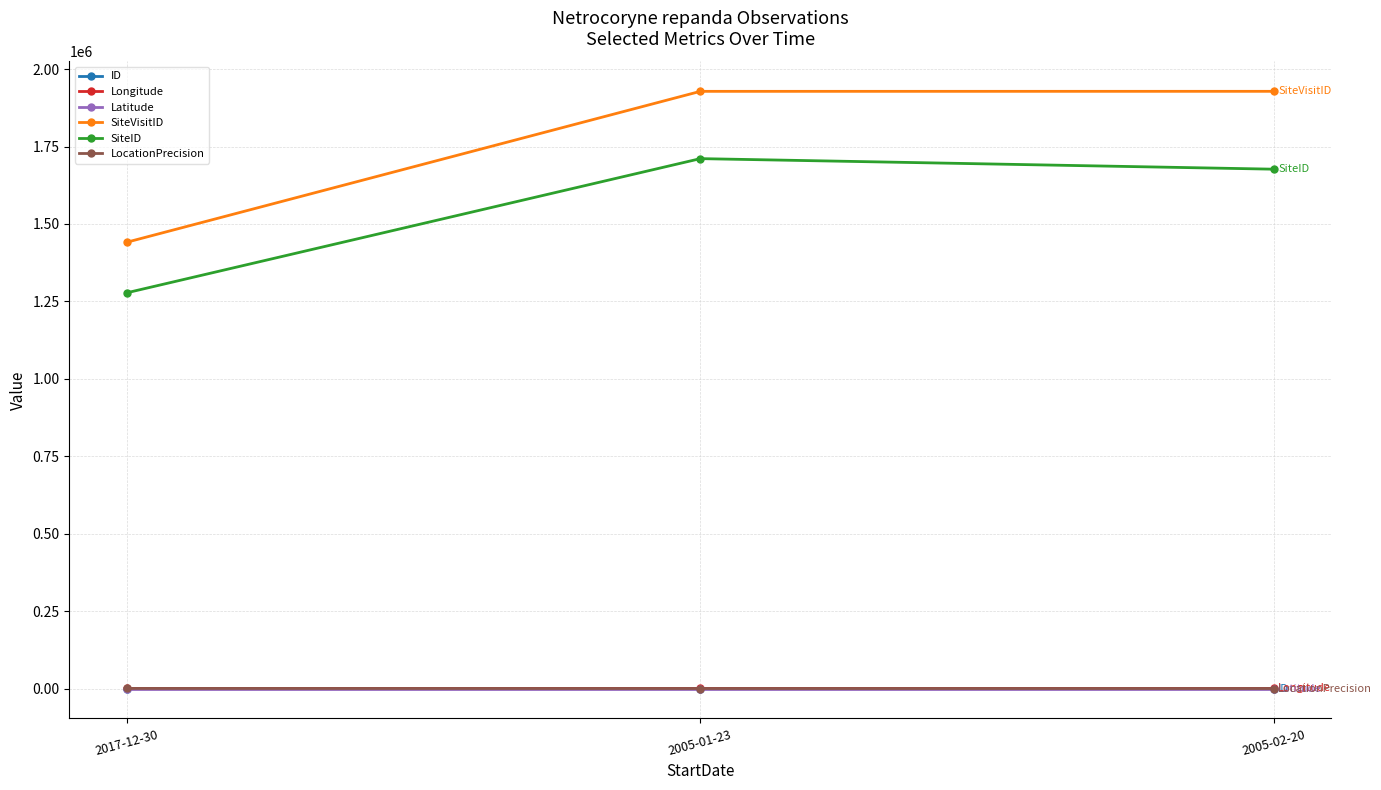

What are all the series names shown in the legend?

ID, Longitude, Latitude, SiteVisitID, SiteID, LocationPrecision